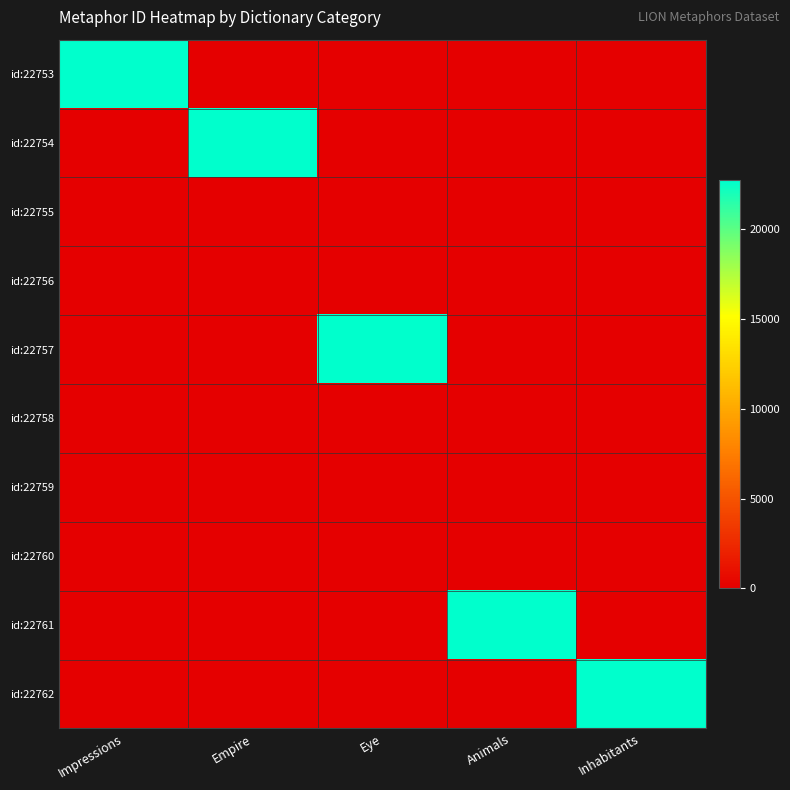

Reading left to right, what are all the values shown in this chart?

id:22753: Impressions=22753	Empire=0	Eye=0	Animals=0	Inhabitants=0
id:22754: Impressions=0	Empire=22754	Eye=0	Animals=0	Inhabitants=0
id:22755: Impressions=0	Empire=0	Eye=0	Animals=0	Inhabitants=0
id:22756: Impressions=0	Empire=0	Eye=0	Animals=0	Inhabitants=0
id:22757: Impressions=0	Empire=0	Eye=22757	Animals=0	Inhabitants=0
id:22758: Impressions=0	Empire=0	Eye=0	Animals=0	Inhabitants=0
id:22759: Impressions=0	Empire=0	Eye=0	Animals=0	Inhabitants=0
id:22760: Impressions=0	Empire=0	Eye=0	Animals=0	Inhabitants=0
id:22761: Impressions=0	Empire=0	Eye=0	Animals=22761	Inhabitants=0
id:22762: Impressions=0	Empire=0	Eye=0	Animals=0	Inhabitants=22762